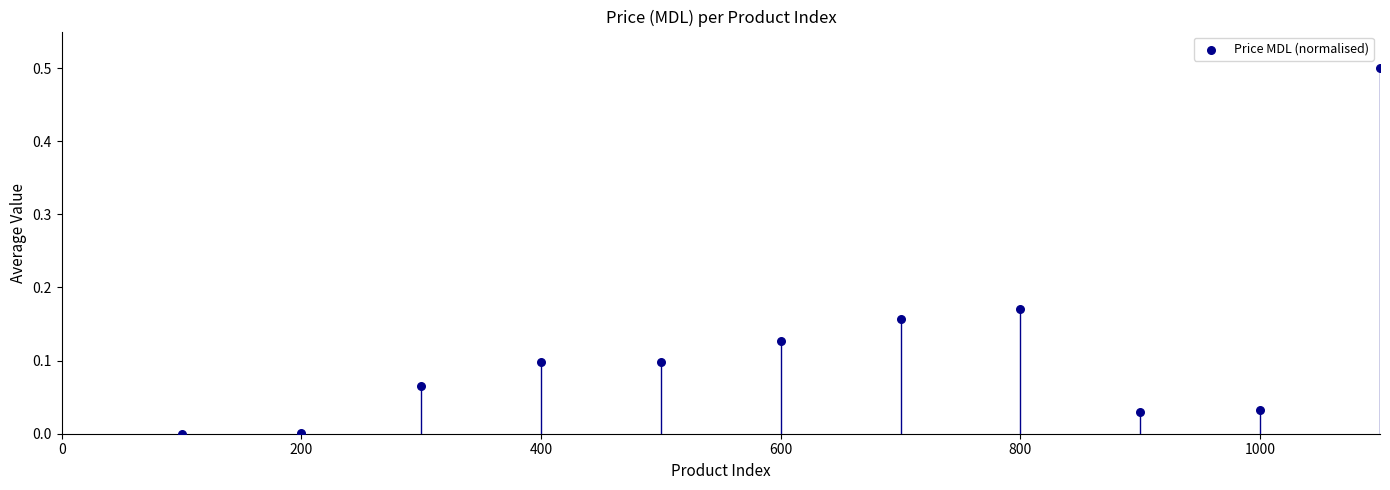

What is the range of X values (max minus min)?

1000.0